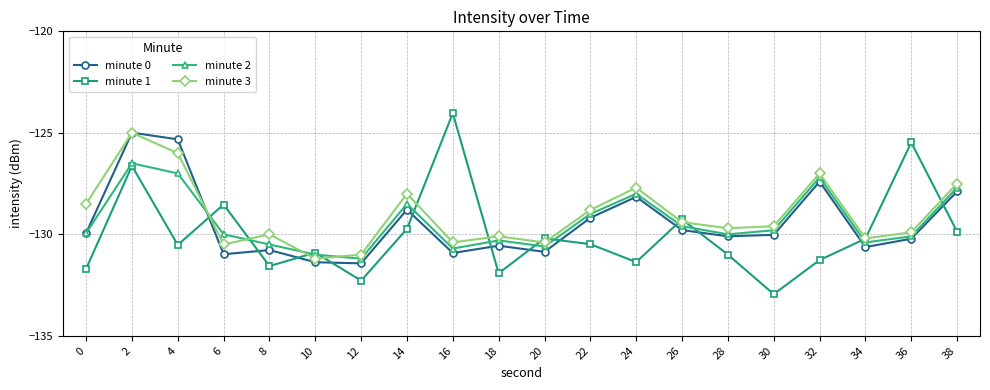

In minute 0, how many points are higher than both neighbors (excluding endpoints)?

6